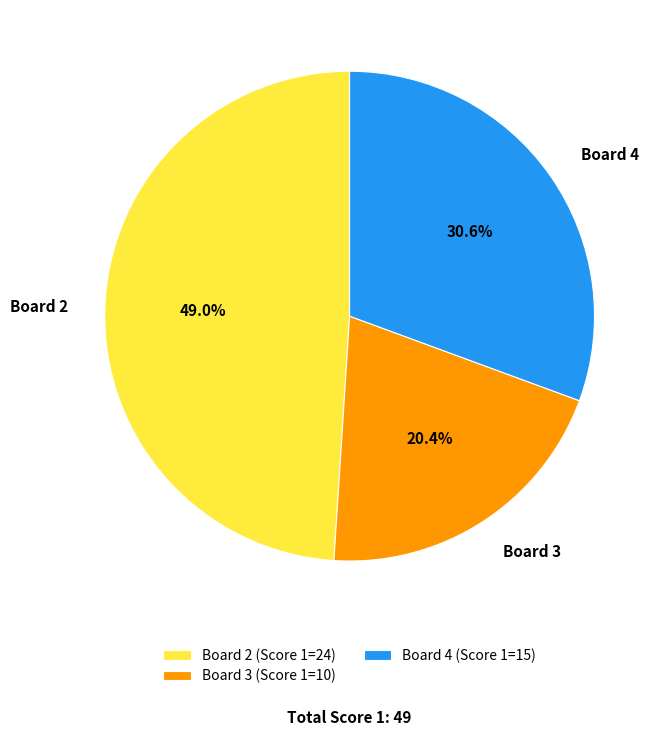

Is Board 2 the majority of the pie?

No